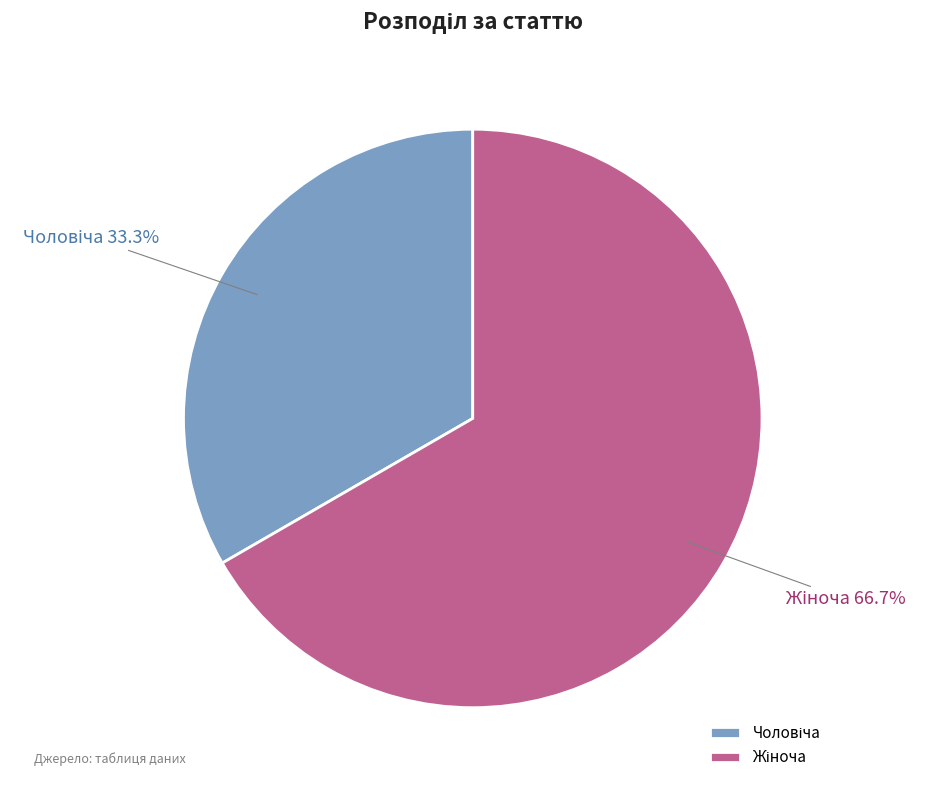

Is there any slice that represents more than half of the pie?

Yes